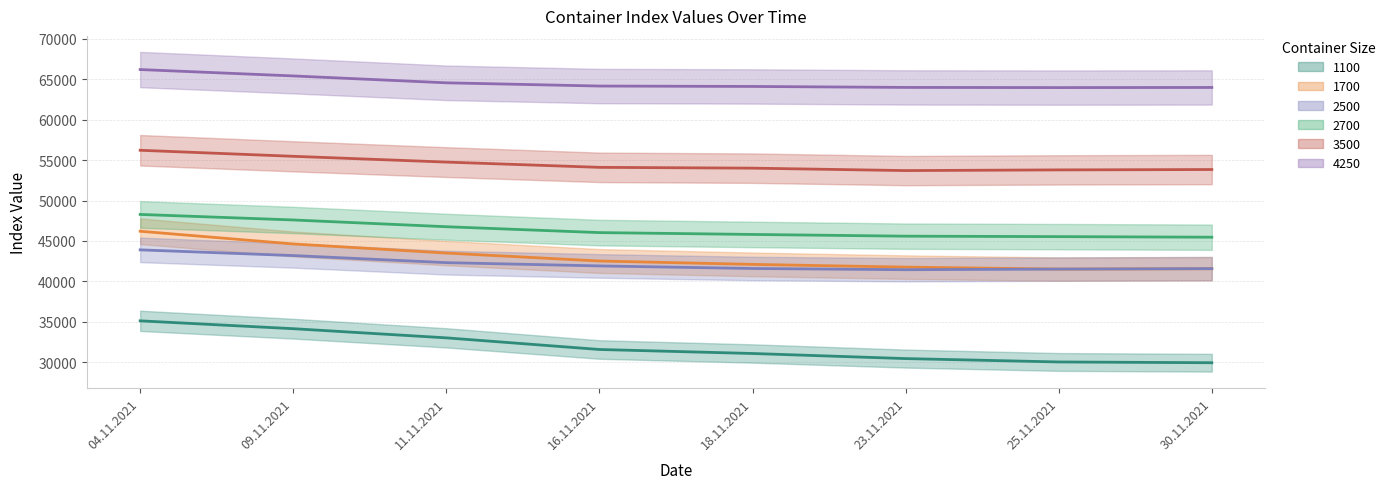

The value of 1700 at 11.11.2021 is 43504. True or false?

True